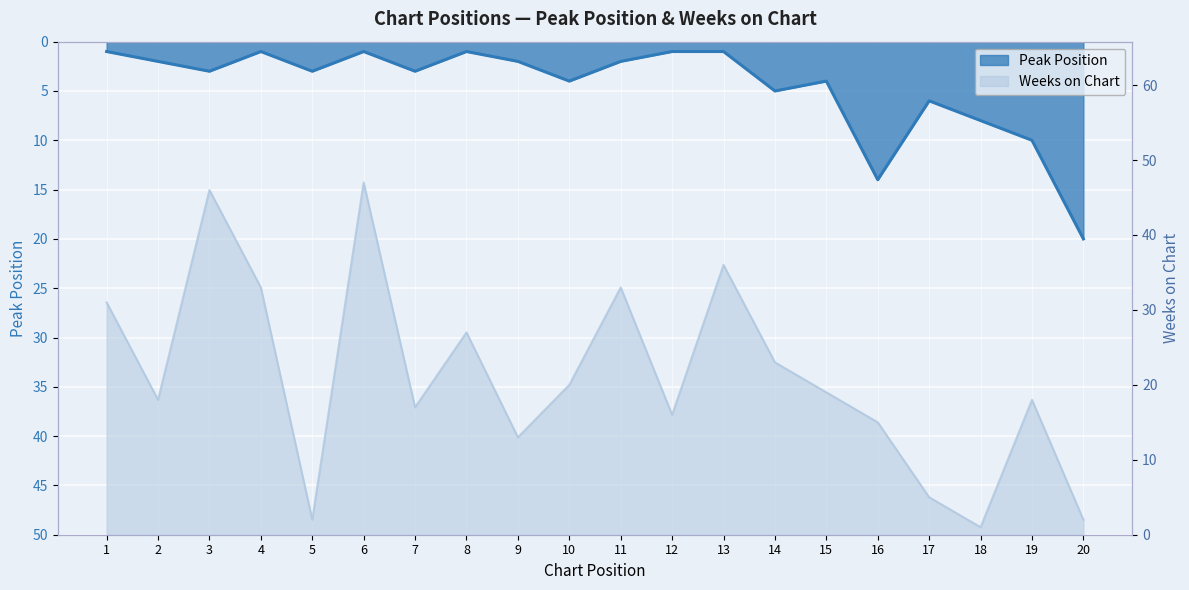

At which label is Weeks on Chart closest to 24?

14